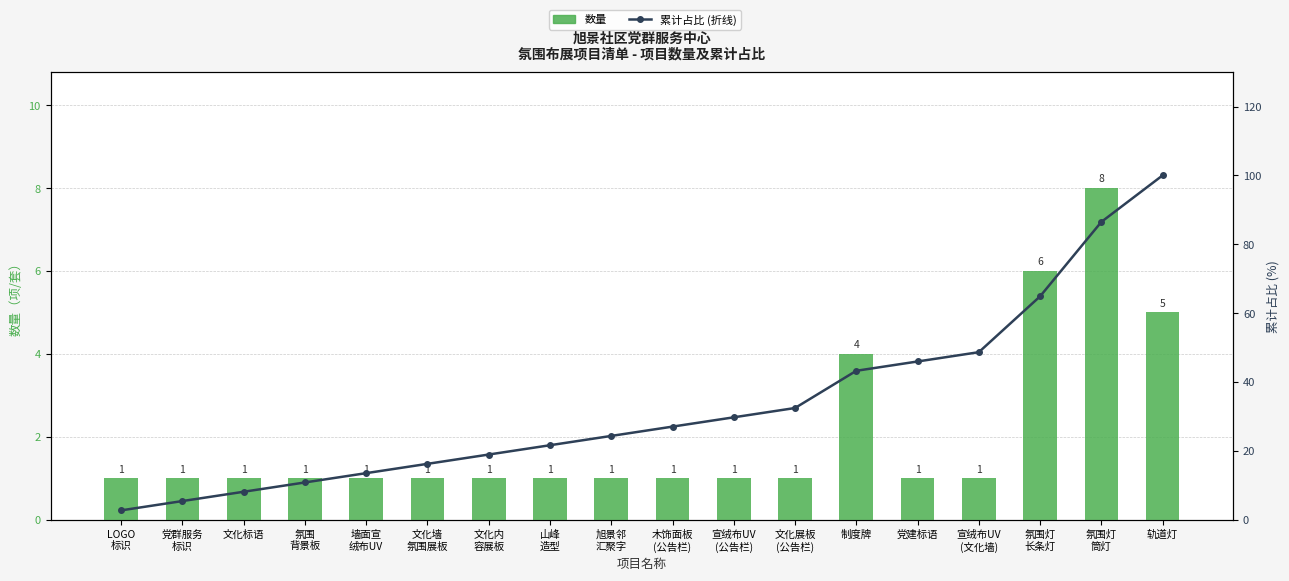

Is it true that 累计占比 (折线) equals 5.4 at 党群服务
标识?

True